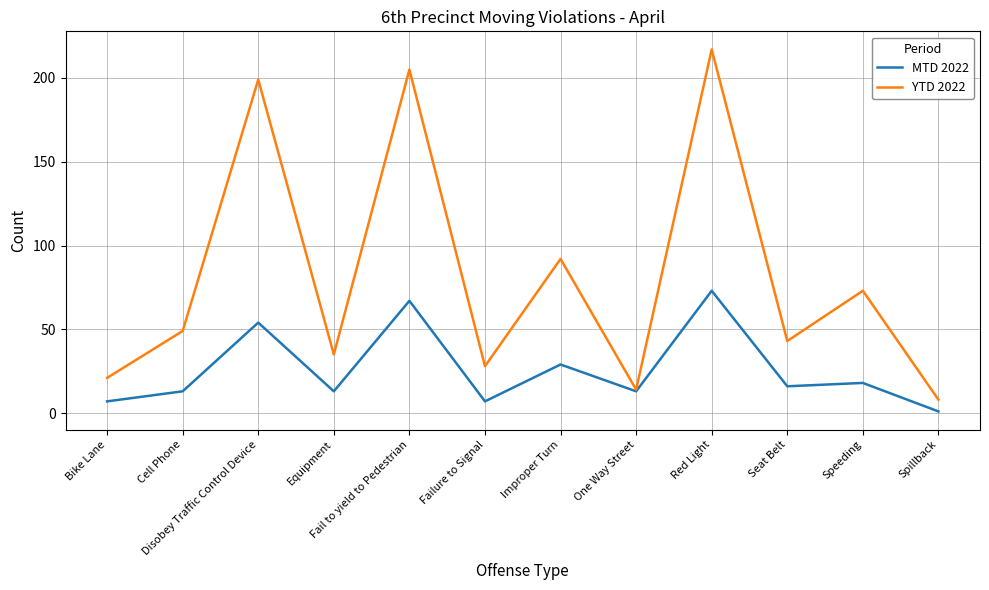

What is the smallest value displayed?

1